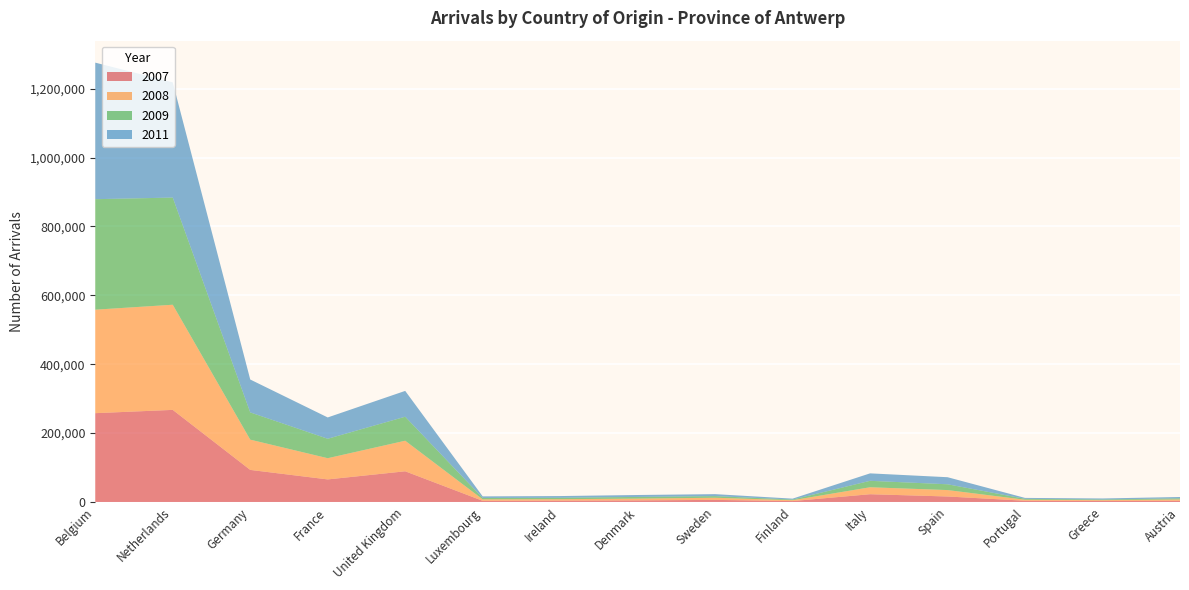

Reading left to right, what are all the values shown in this chart?

2007: 257975	267510	93278	65665	89266	3567	4052	4819	6247	2826	22693	16107	3767	3222	3691
2008: 300367	305187	87821	61575	88727	4267	4225	5193	6222	2468	20209	18632	2902	2304	3942
2009: 320752	311072	79086	56438	69672	4064	4104	4847	4705	1939	18732	16827	2682	1808	3183
2011: 396345	334454	95480	61873	74957	4530	4988	5574	5757	2634	21604	20508	2638	3036	3819